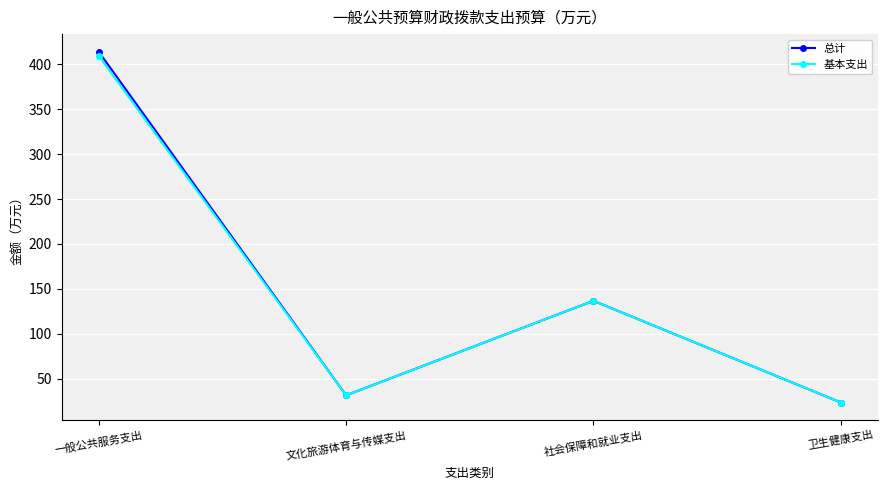

At which category does the chart reach its peak across all series?

一般公共服务支出